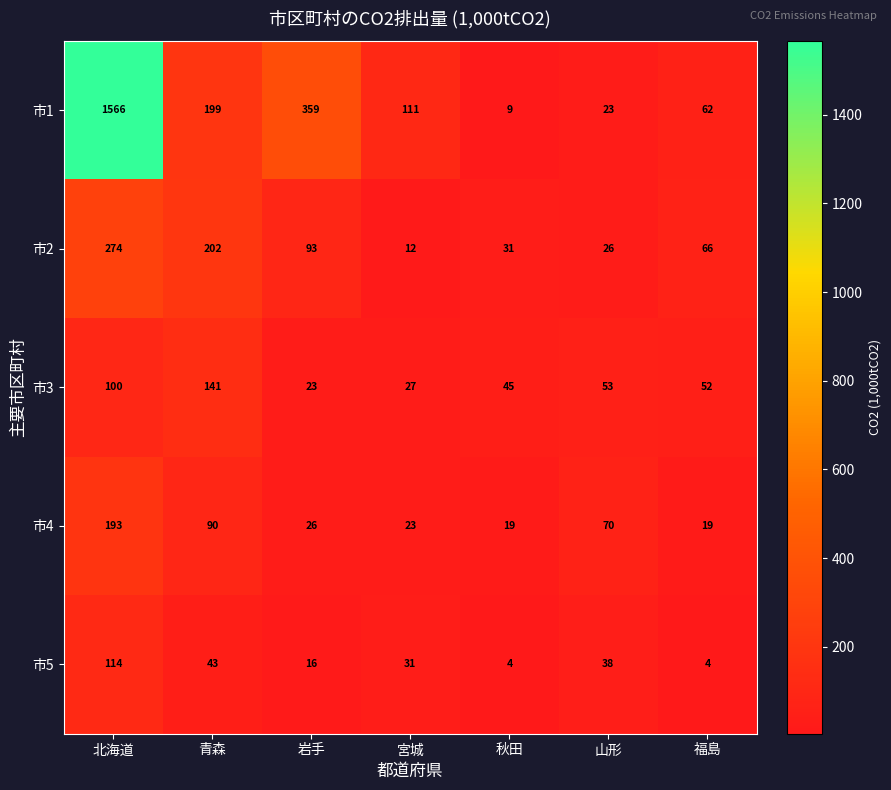

List the series in order of their peak value, highest first.

市1, 市2, 市4, 市3, 市5